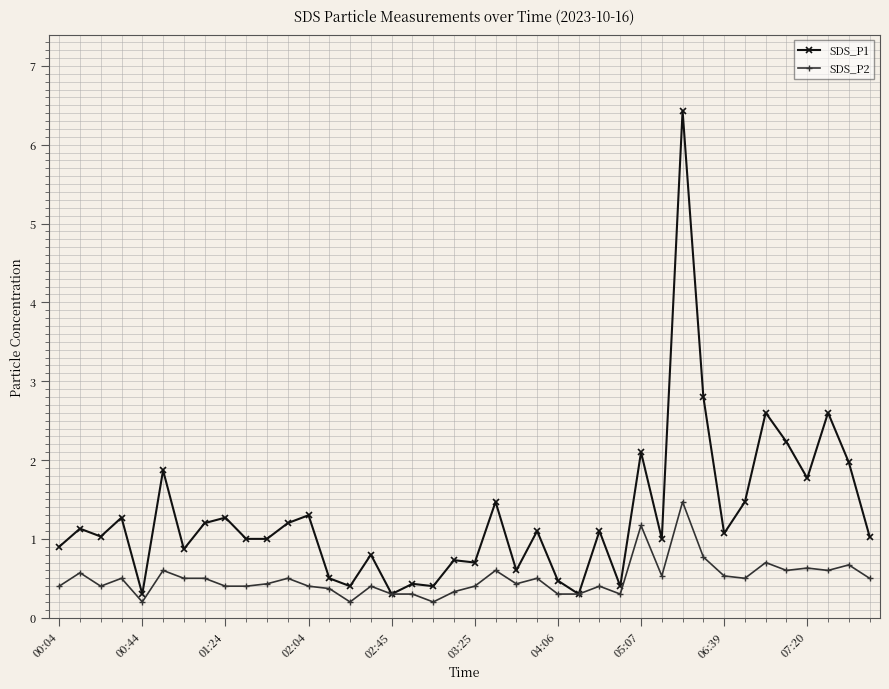

What are all the series names shown in the legend?

SDS_P1, SDS_P2